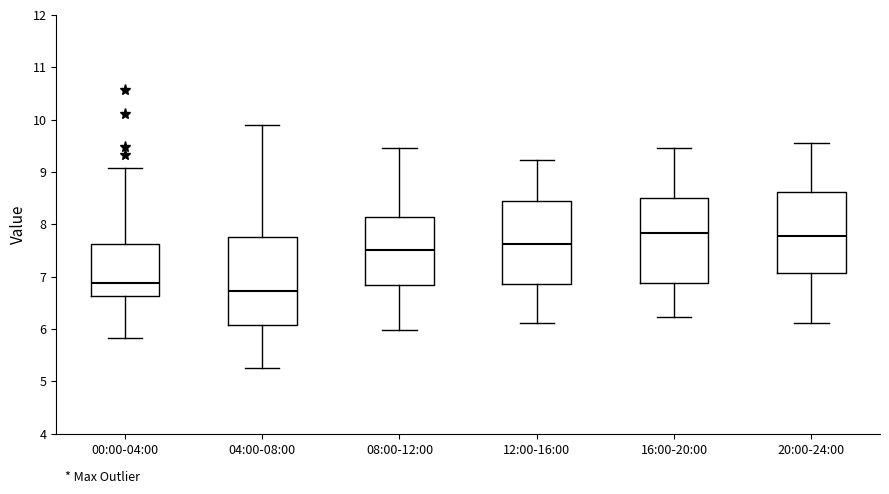

Reading left to right, read every box against the y-axis: the position of its median line, the range the box covers, and the ends of its whiskers. The values are not printed on the chart, so give them approximately, as read against the axis.

00:00-04:00: median 6.9, box 6.6 to 7.6, whiskers 5.8 to 9.1
04:00-08:00: median 6.7, box 6.1 to 7.8, whiskers 5.3 to 9.9
08:00-12:00: median 7.5, box 6.8 to 8.1, whiskers 6.0 to 9.5
12:00-16:00: median 7.6, box 6.9 to 8.5, whiskers 6.1 to 9.2
16:00-20:00: median 7.8, box 6.9 to 8.5, whiskers 6.2 to 9.5
20:00-24:00: median 7.8, box 7.1 to 8.6, whiskers 6.1 to 9.6